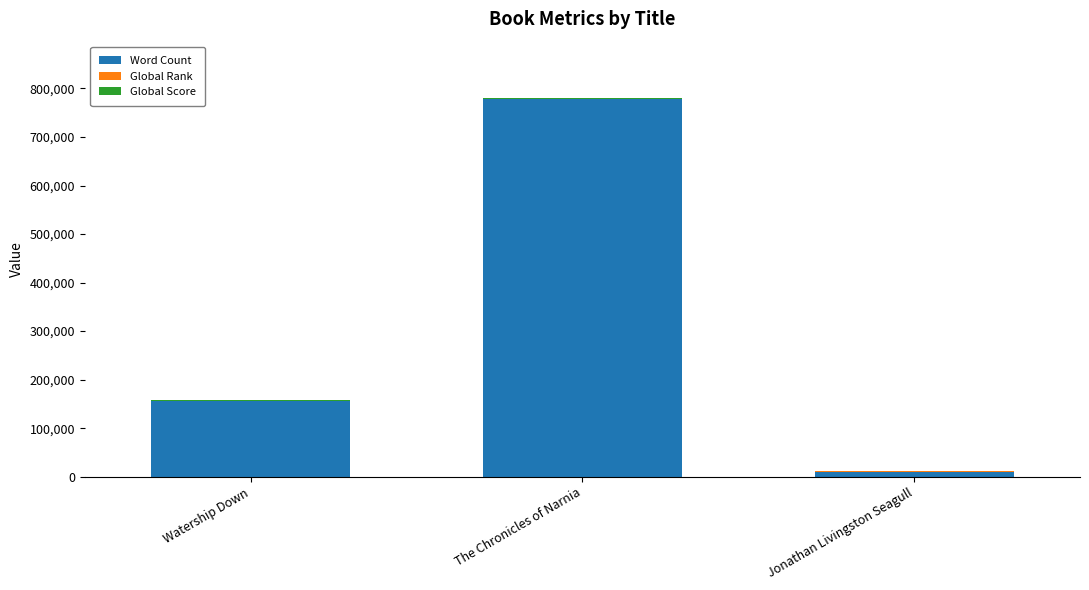

At which category is the sum across all series the highest?

The Chronicles of Narnia